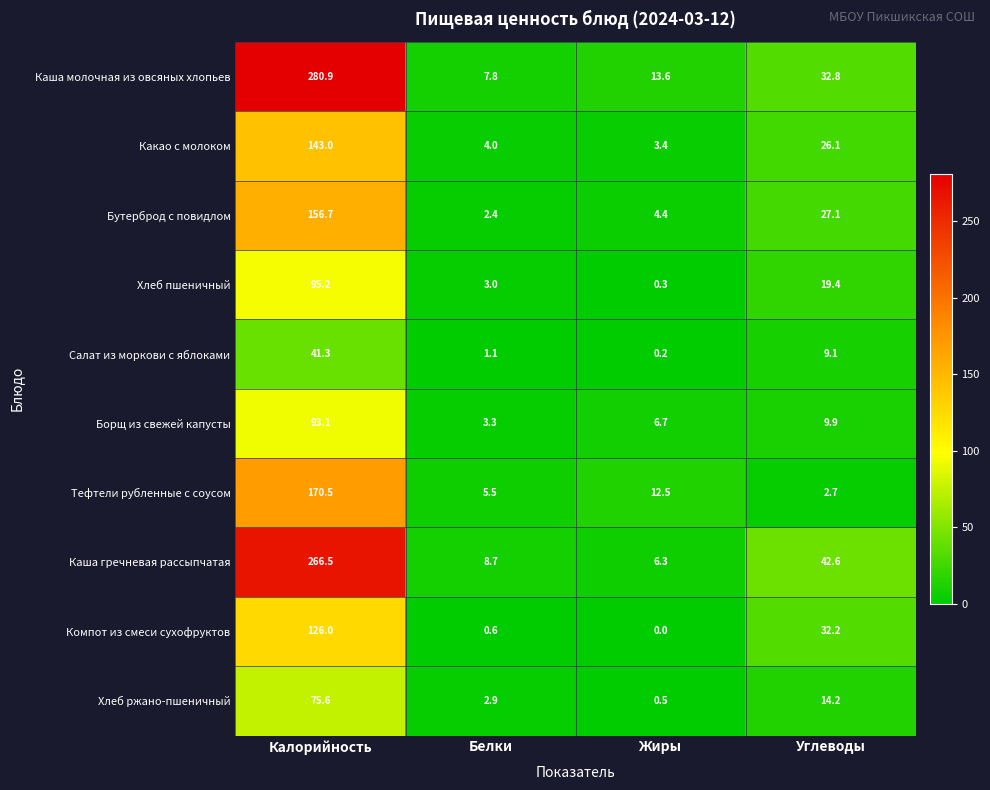

Which label corresponds to the smallest value in the chart?

Жиры